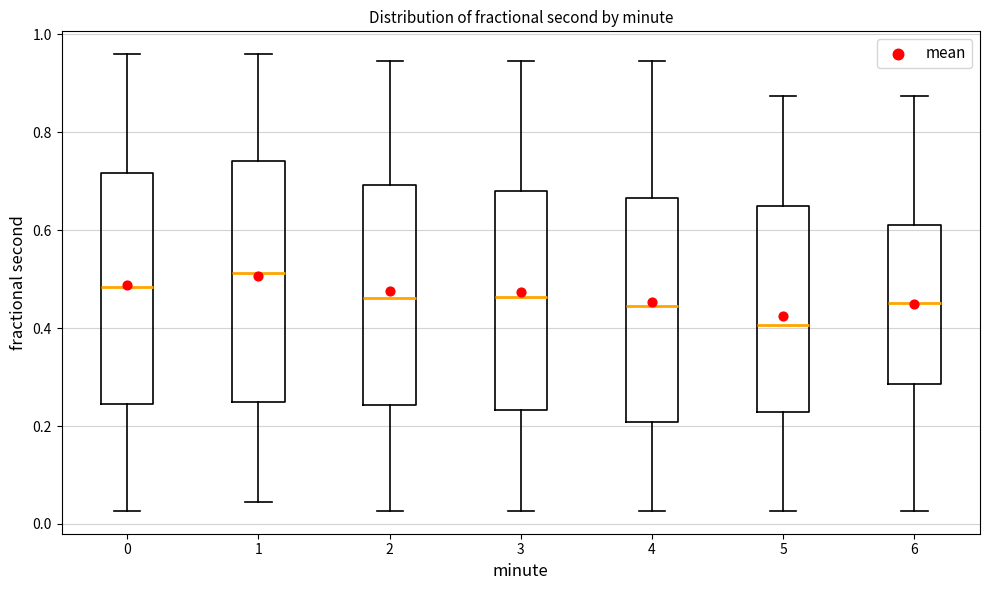

Which box is the tallest, from its lower edge to its upper edge?

1